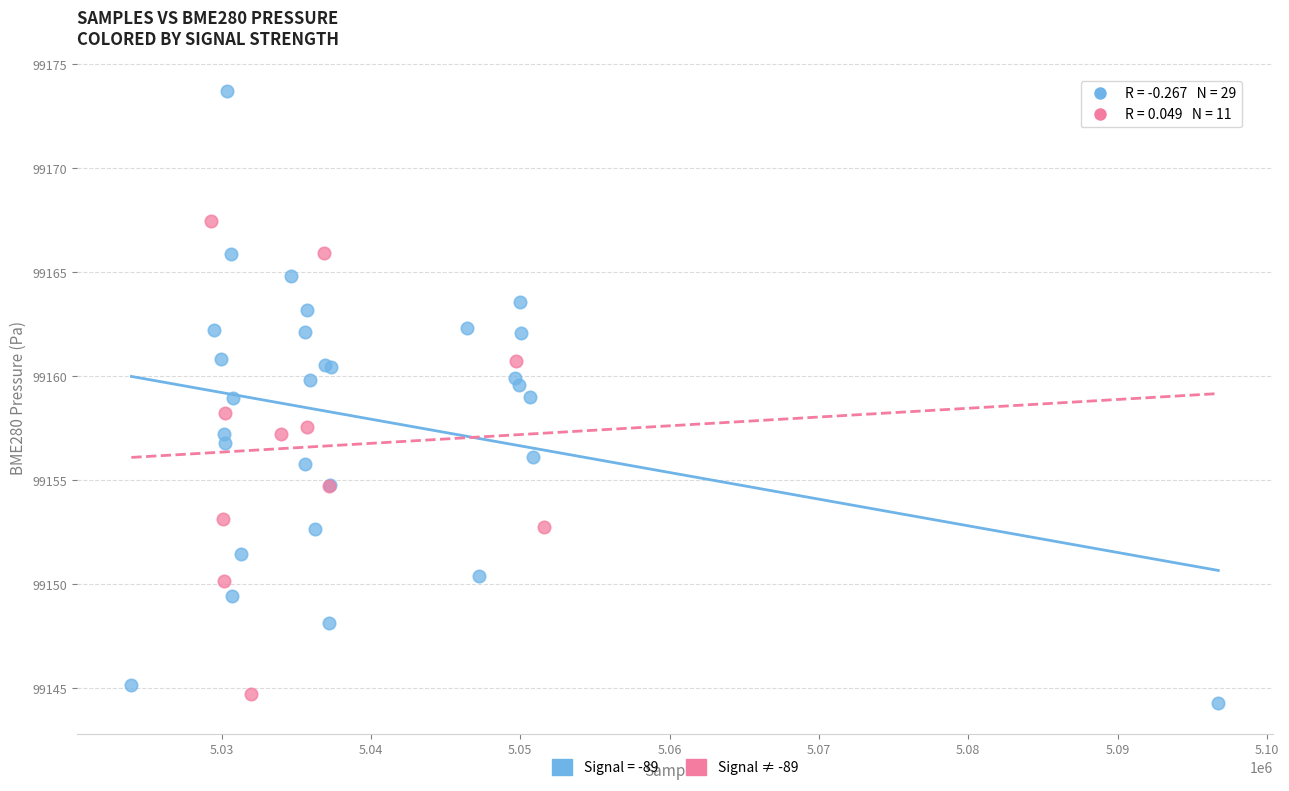

Which series has the largest Y range (max minus min)?

Signal = -89